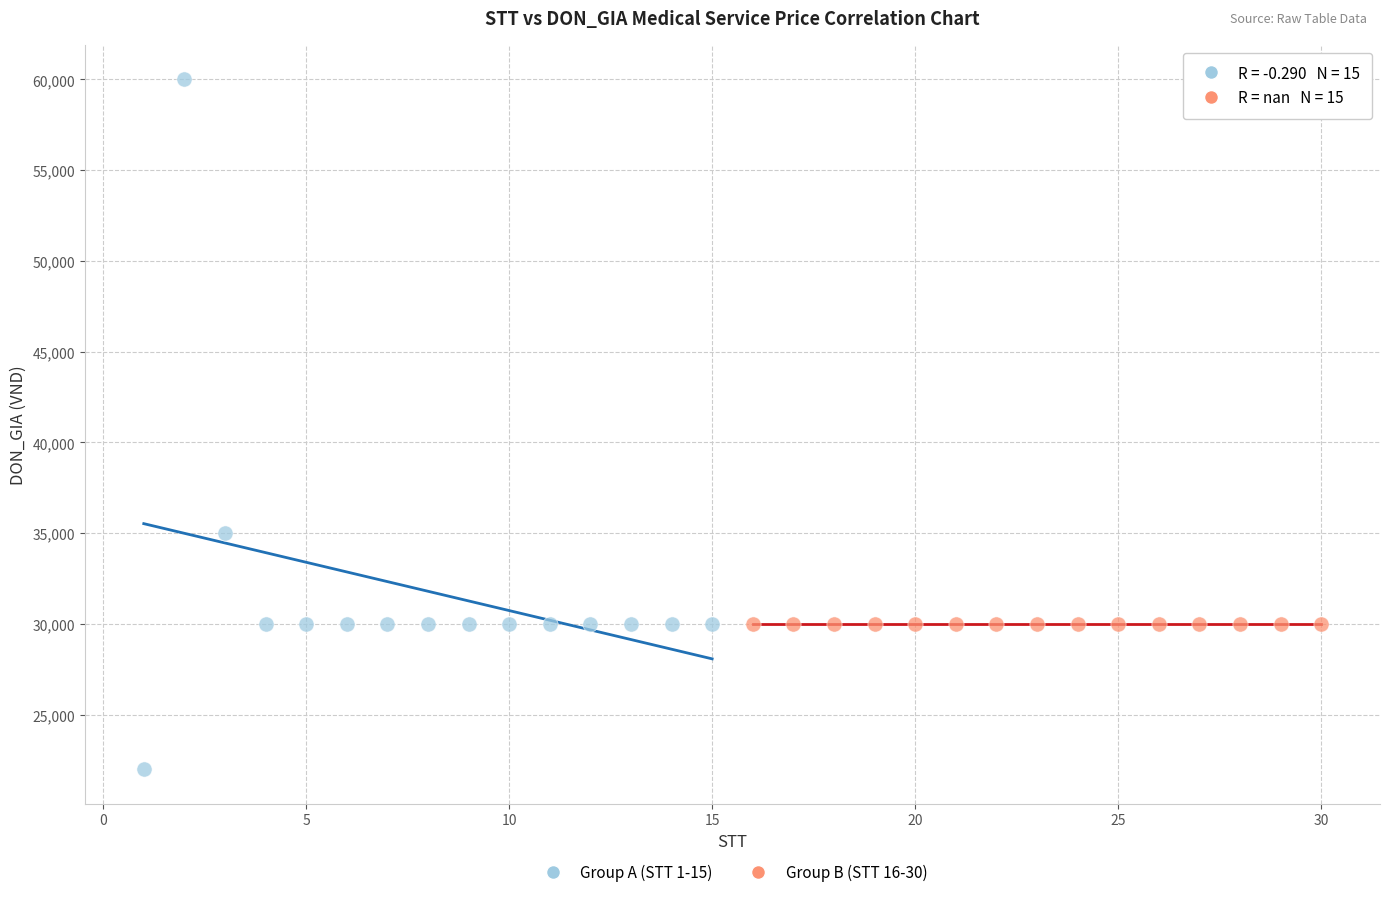

Which series reaches the maximum Y coordinate?

Group A (STT 1-15)